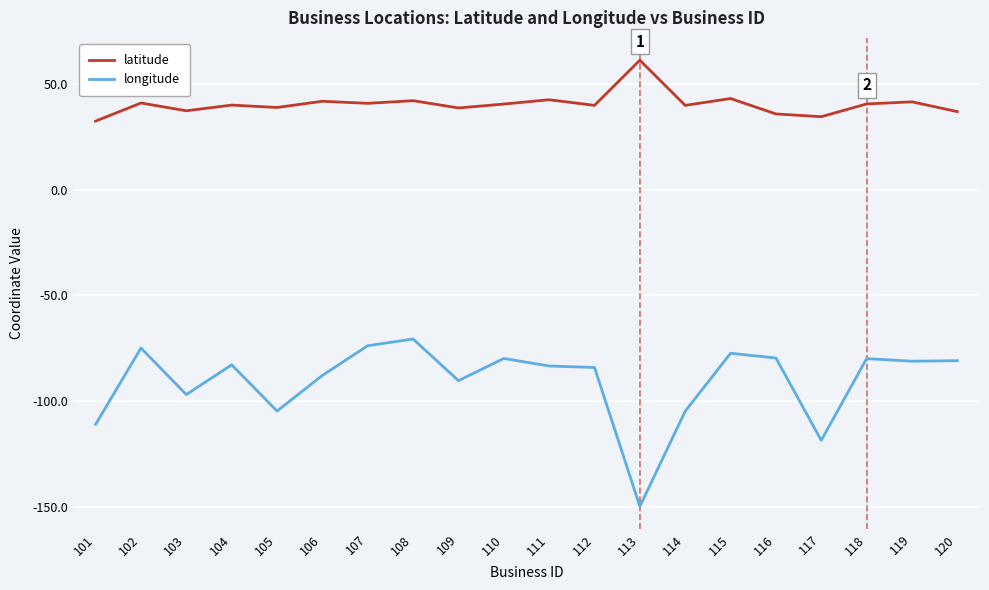

At which label does longitude first exceed -82?

102